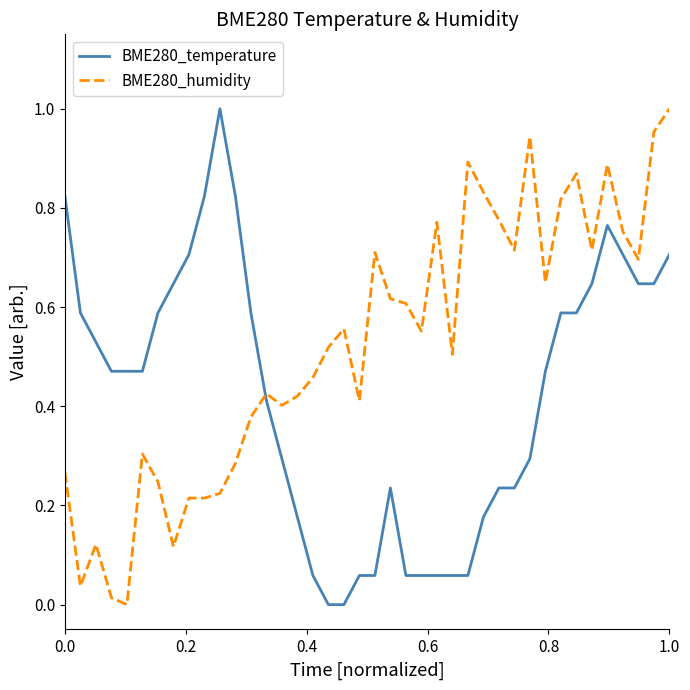

True or false: BME280_temperature and BME280_humidity cross at least once.

True